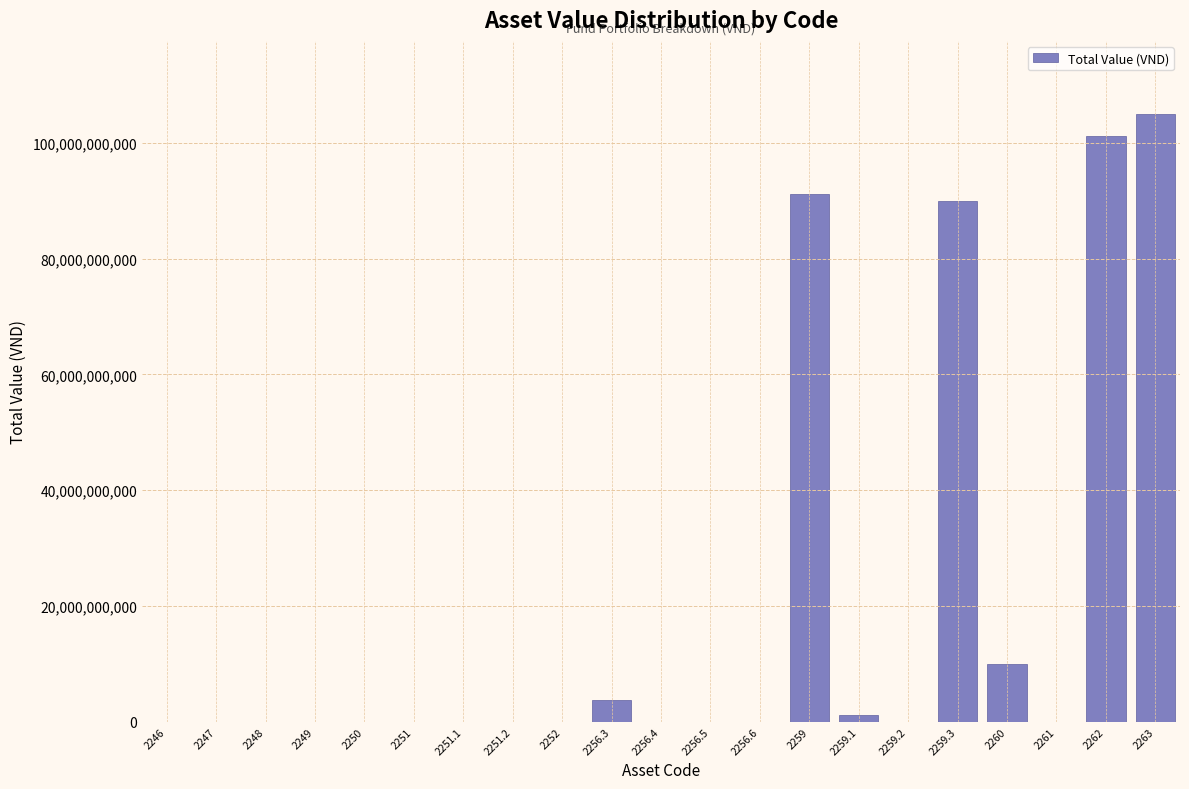

Reading left to right, list all the values displayed in this chart.

2246=0	2247=0	2248=0	2249=0	2250=0	2251=0	2251.1=0	2251.2=0	2252=0	2256.3=3762769865	2256.4=0	2256.5=0	2256.6=0	2259=91247656203	2259.1=1247656203	2259.2=0	2259.3=90000000000	2260=10000000000	2261=0	2262=101247656203	2263=105010426068